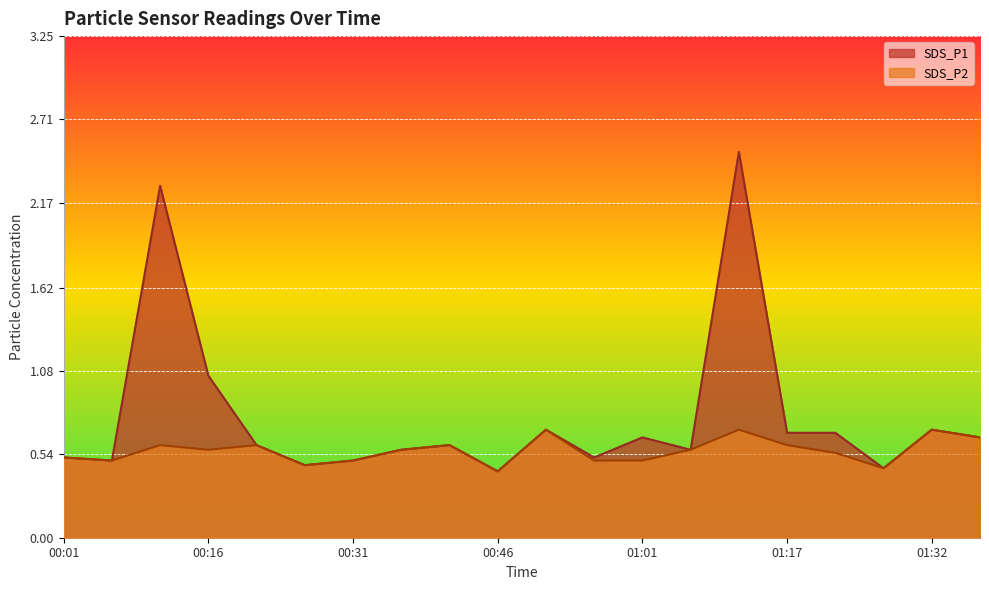

Between 00:21 and 00:41, which series saw the biggest shift?

SDS_P1